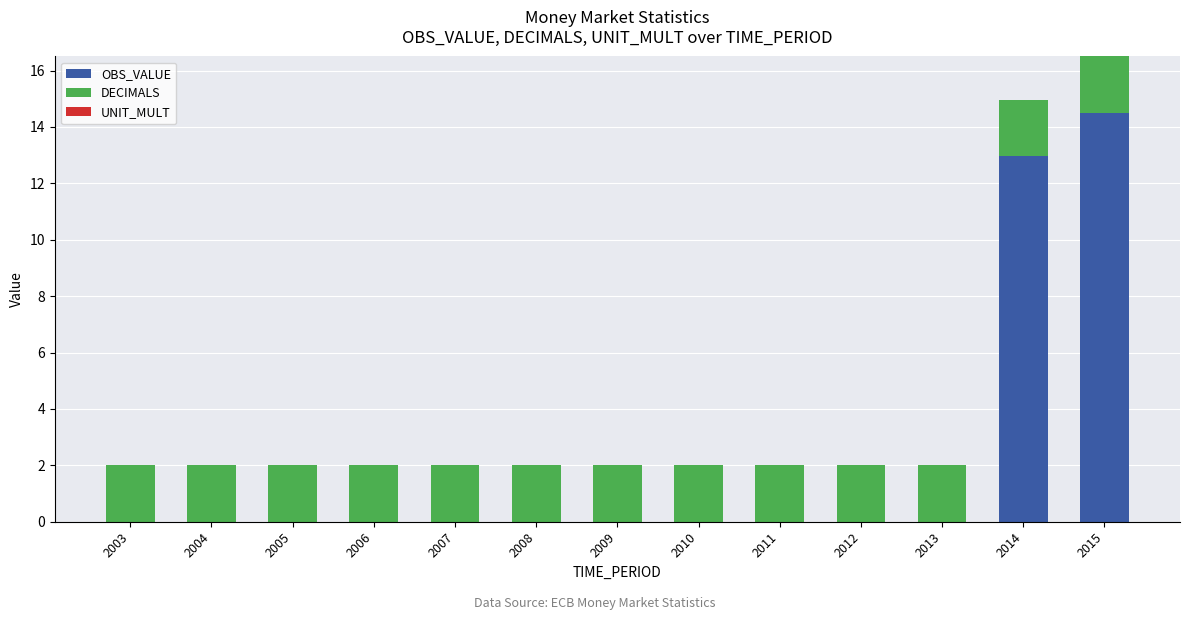

Which category has the highest value in the OBS_VALUE series?

2015